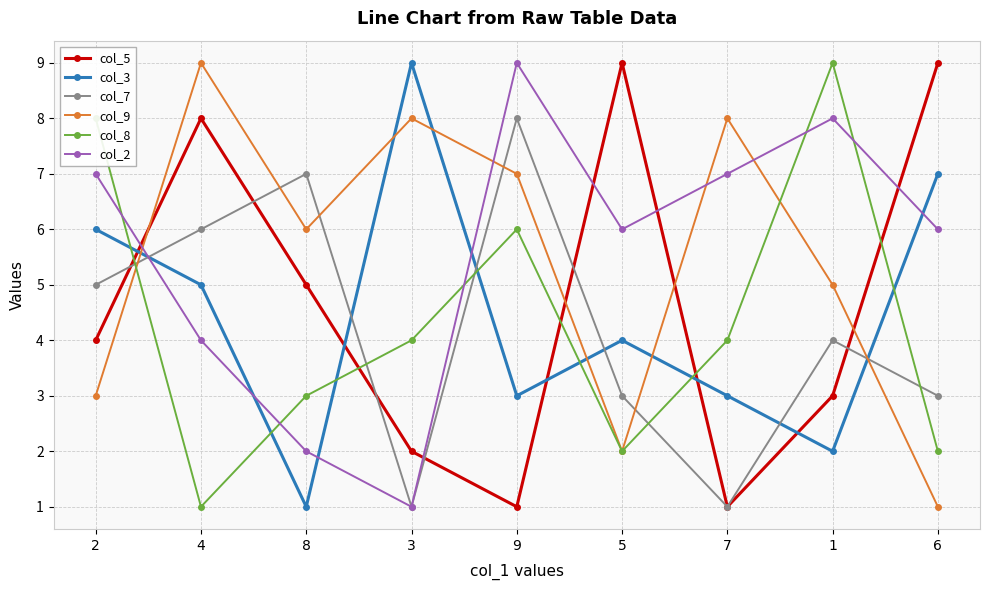

Which series changed the most between 4 and 9?

col_5